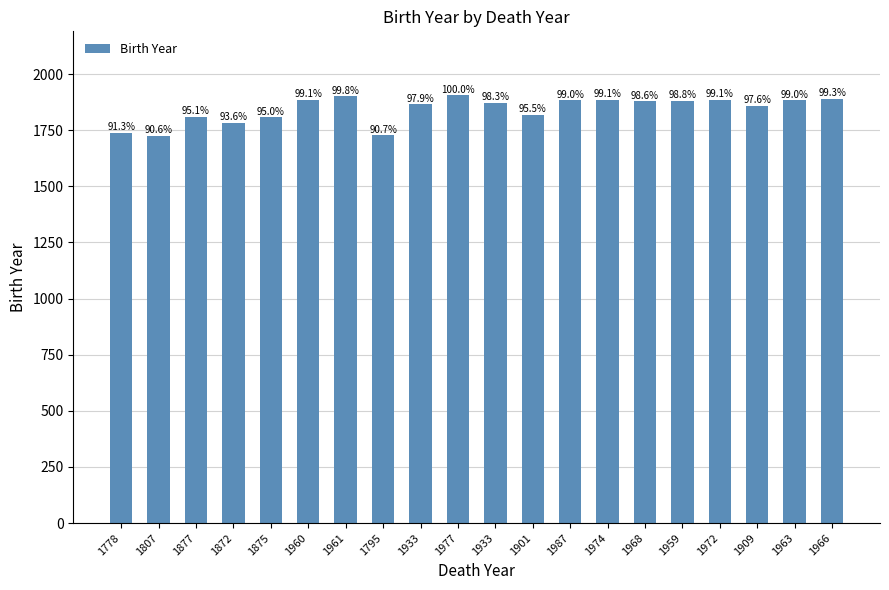

The value at 1963 is 1885. True or false?

True